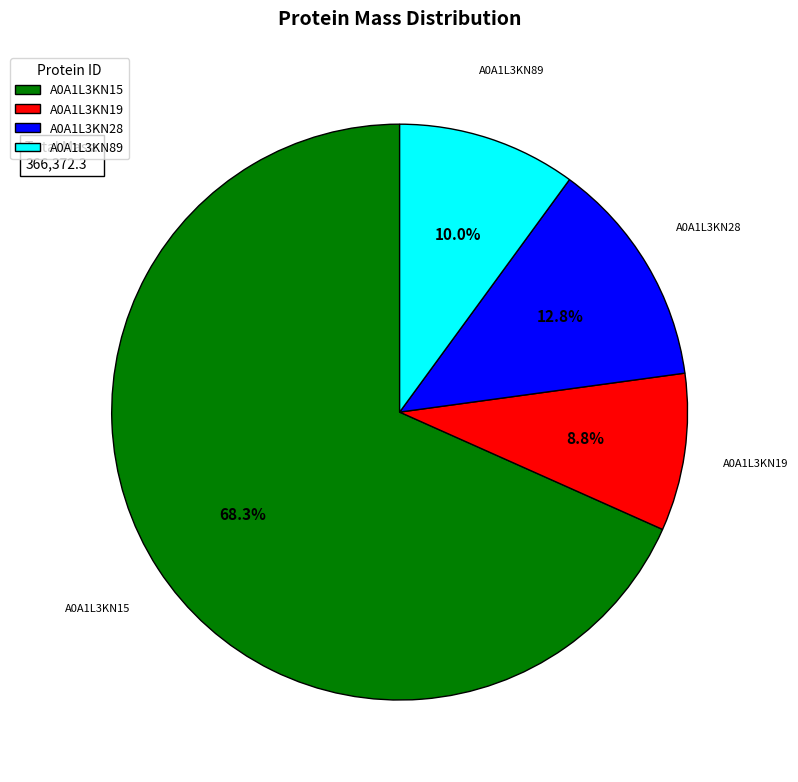

Which has a higher value, A0A1L3KN89 or A0A1L3KN19?

A0A1L3KN89